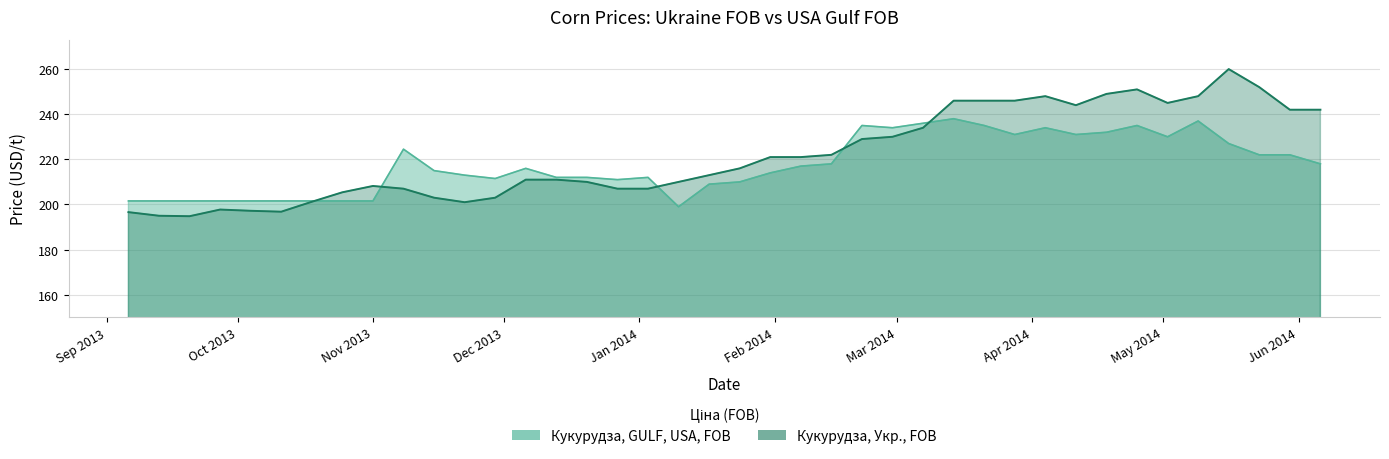

At which label does Кукурудза, Укр., FOB first exceed 216?

2014-01-31